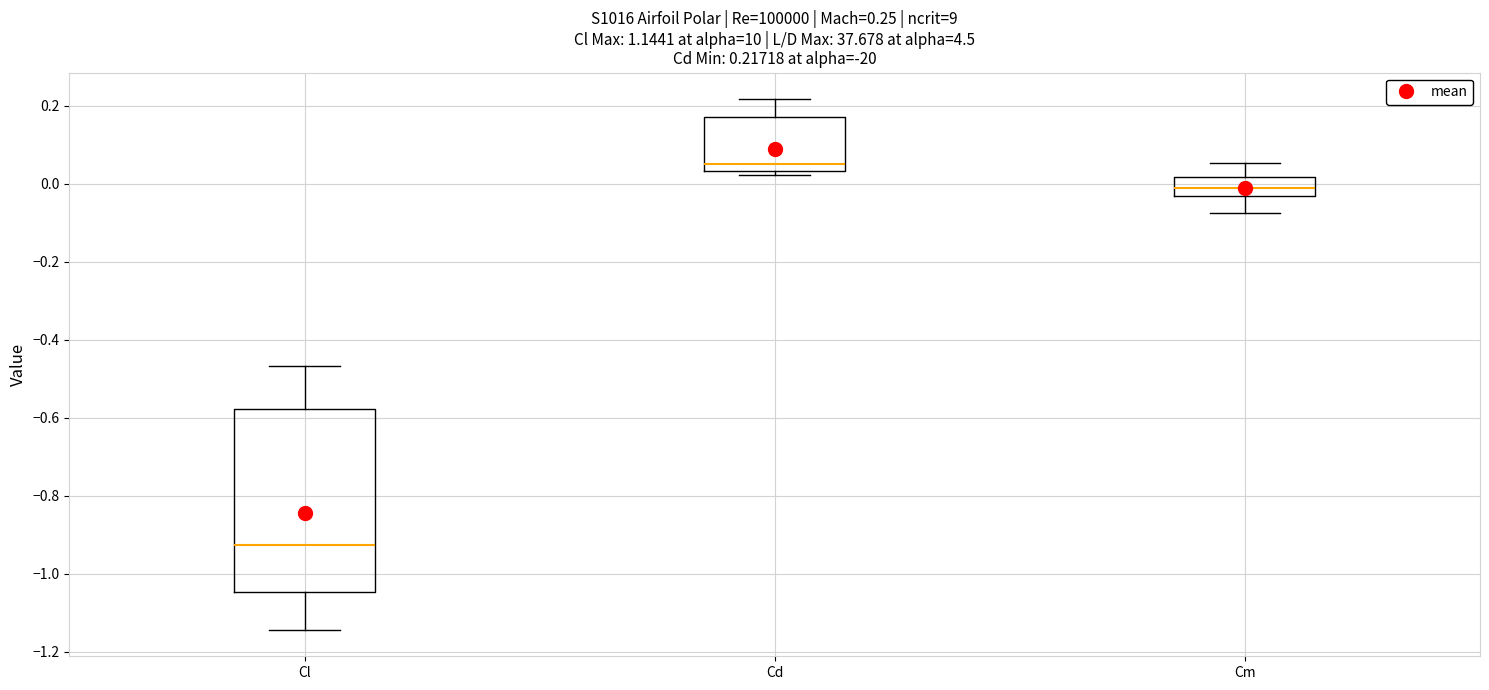

Which box is the tallest, from its lower edge to its upper edge?

Cl